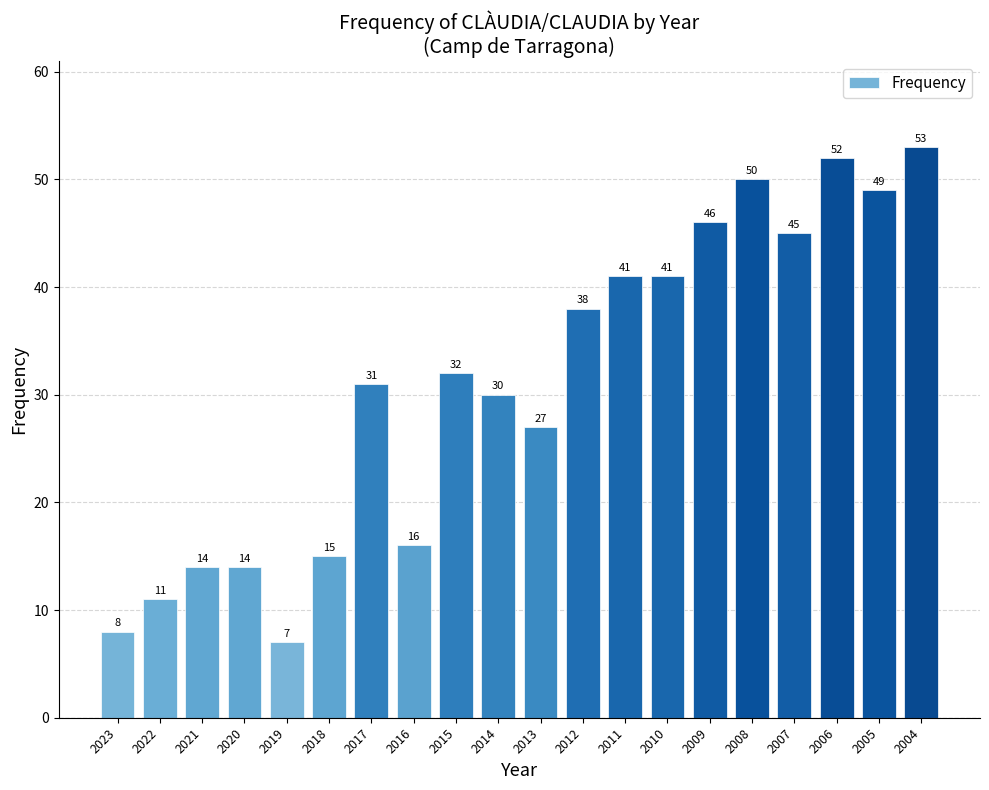

Reading left to right, extract all data points from this chart.

2023=8	2022=11	2021=14	2020=14	2019=7	2018=15	2017=31	2016=16	2015=32	2014=30	2013=27	2012=38	2011=41	2010=41	2009=46	2008=50	2007=45	2006=52	2005=49	2004=53